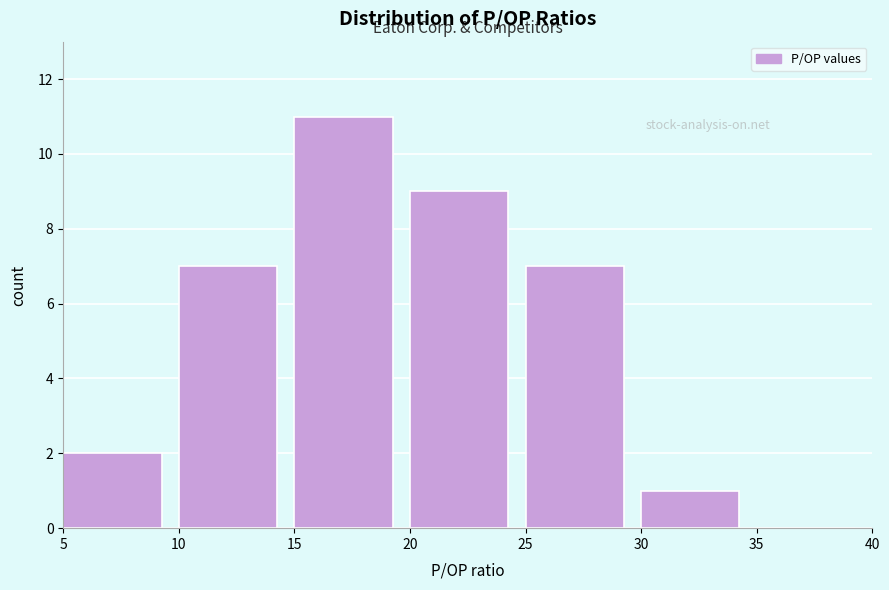

How tall is the bar that spans 5 to 10 on the x-axis? The values are not printed on the chart, so give them approximately, as read against the axis.

2